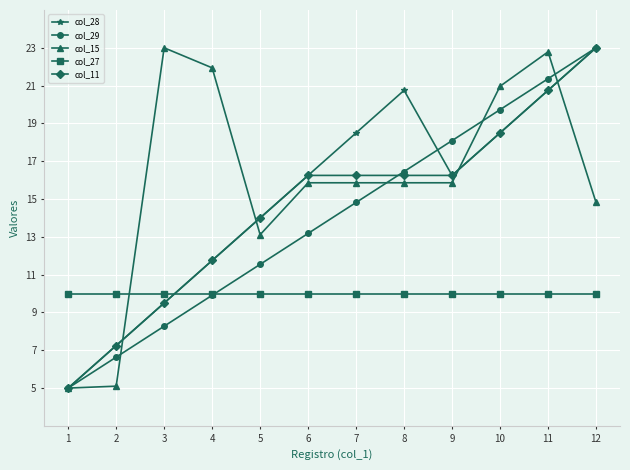

The col_15 series shows 15.9 at 7. True or false?

True